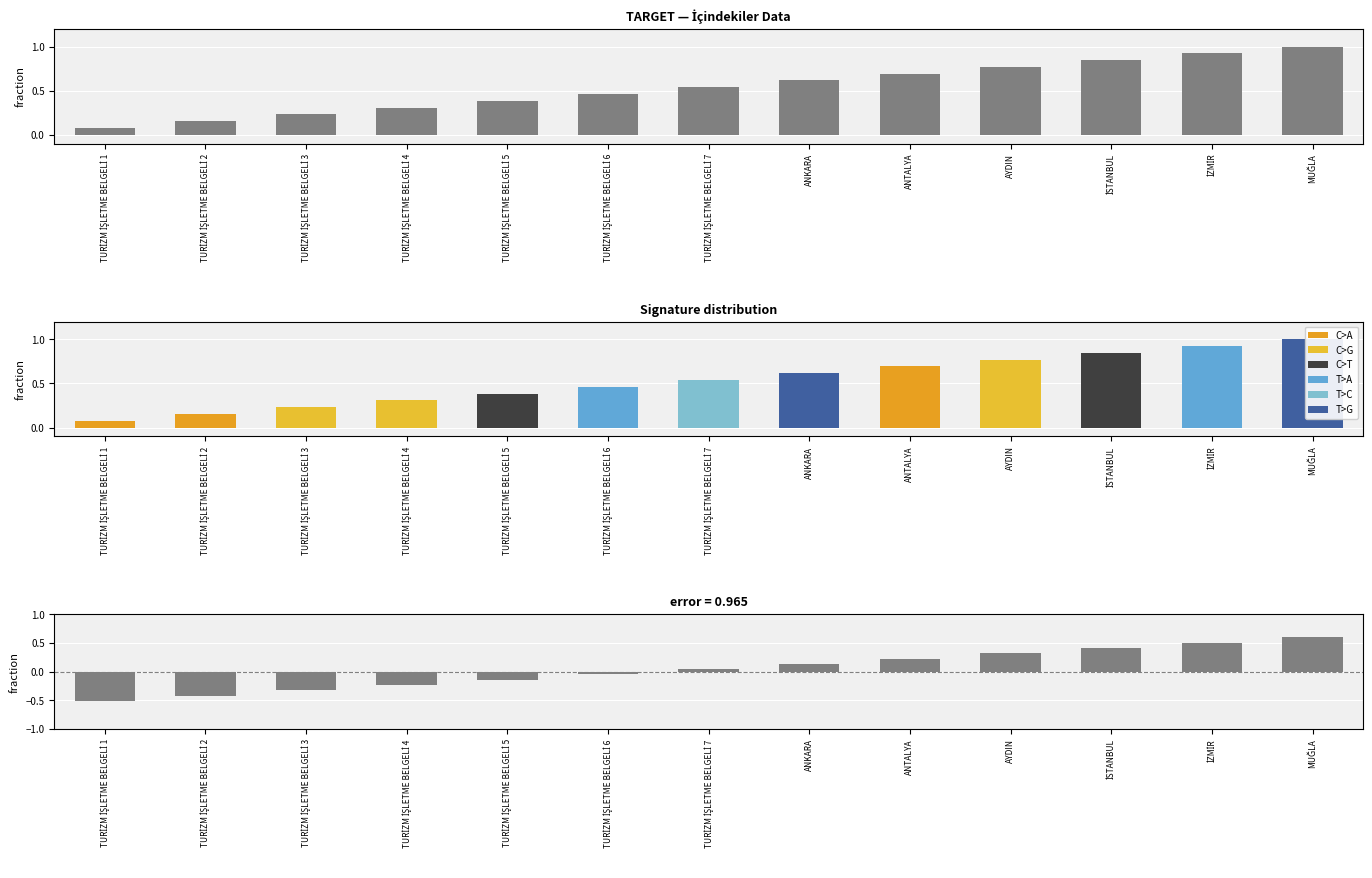

What is the sum of all col_0 values?

7.0